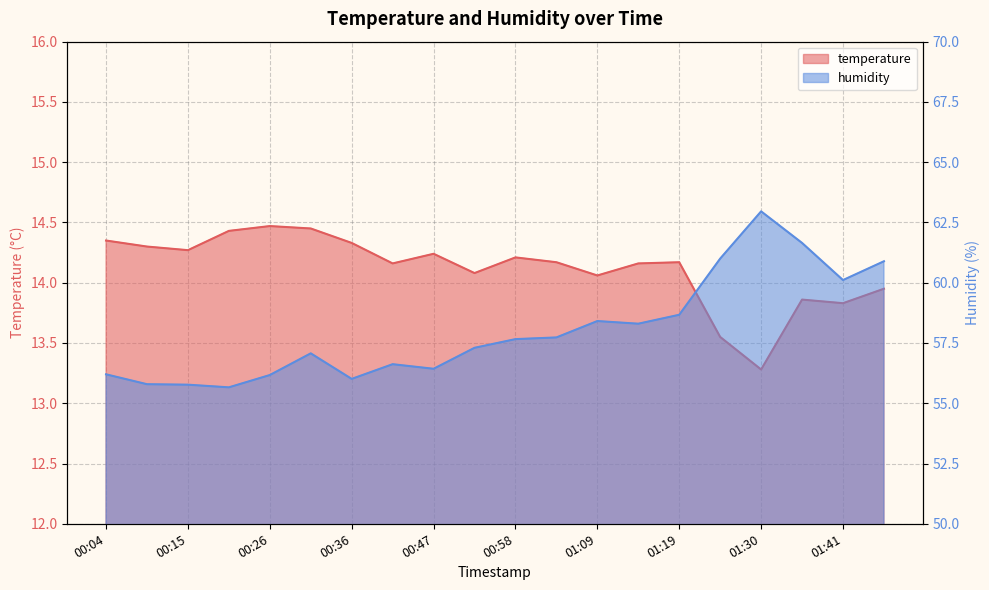

The humidity series shows 93.2 at 00:10. True or false?

False